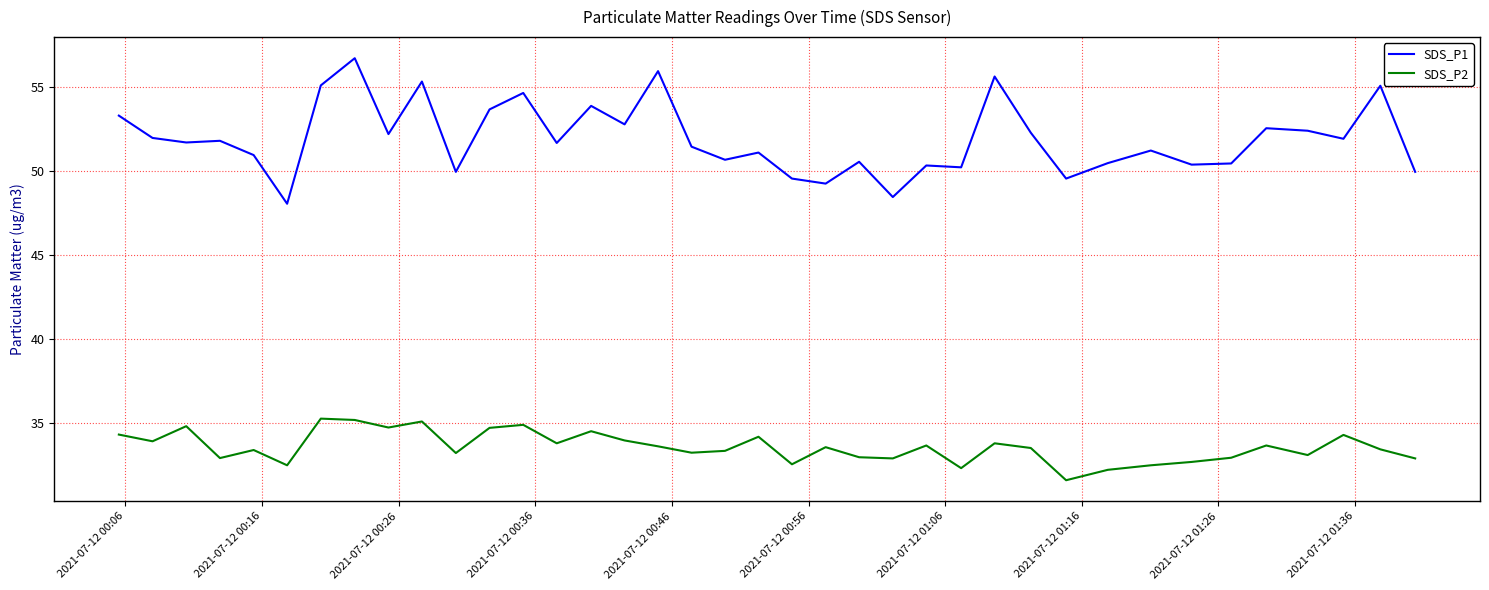

Which series has the widest spread of values?

SDS_P1